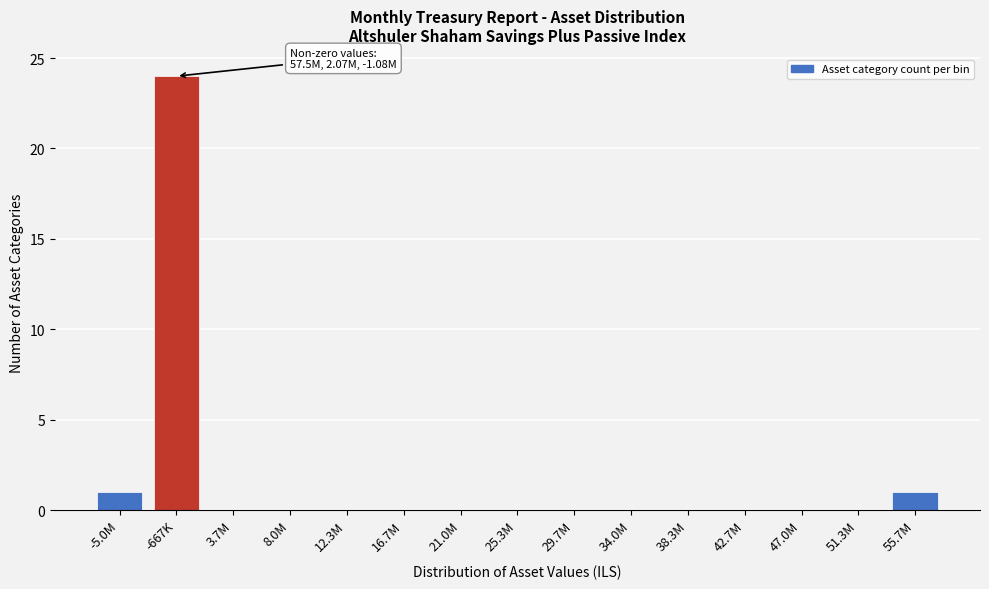

Reading right to left, what are all the values shown in this chart?

55.7M=1	51.3M=0	47.0M=0	42.7M=0	38.3M=0	34.0M=0	29.7M=0	25.3M=0	21.0M=0	16.7M=0	12.3M=0	8.0M=0	3.7M=0	-667K=24	-5.0M=1